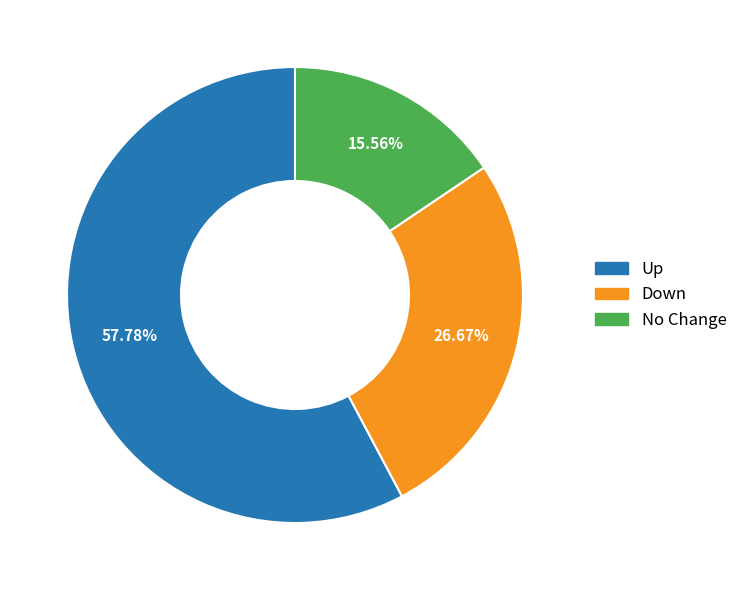

Does any single category account for the majority?

Yes